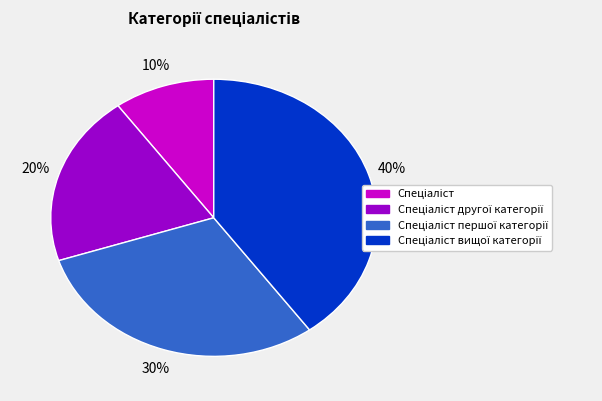

Does any single category account for the majority?

No